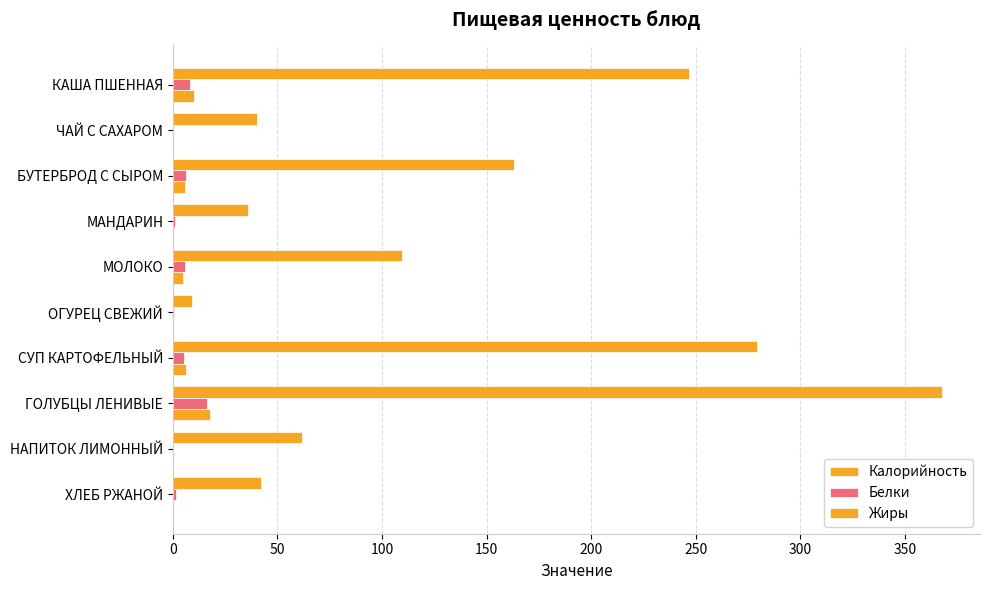

How many series are shown in this chart?

3